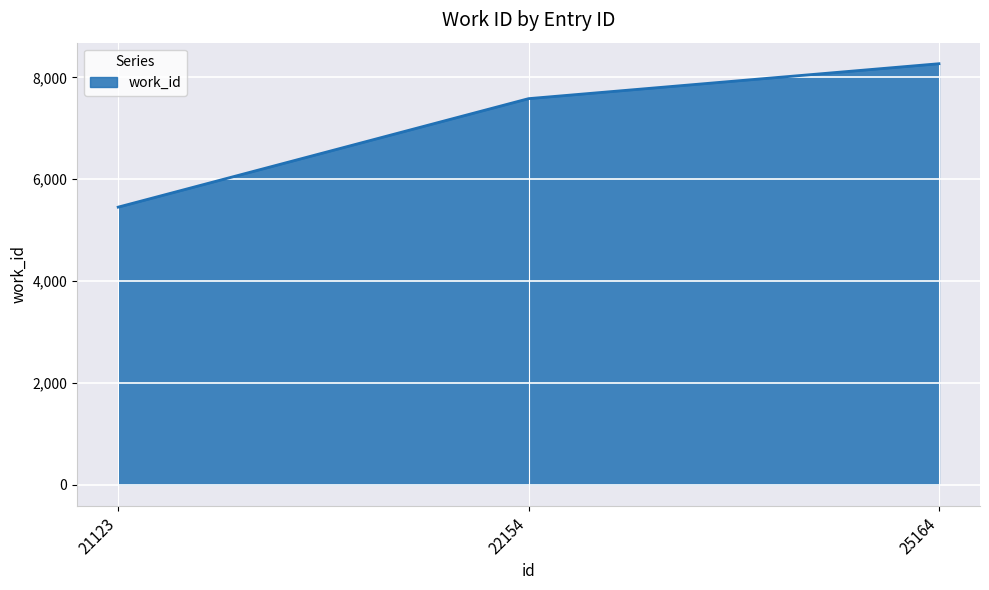

How many lines are shown in the chart?

1